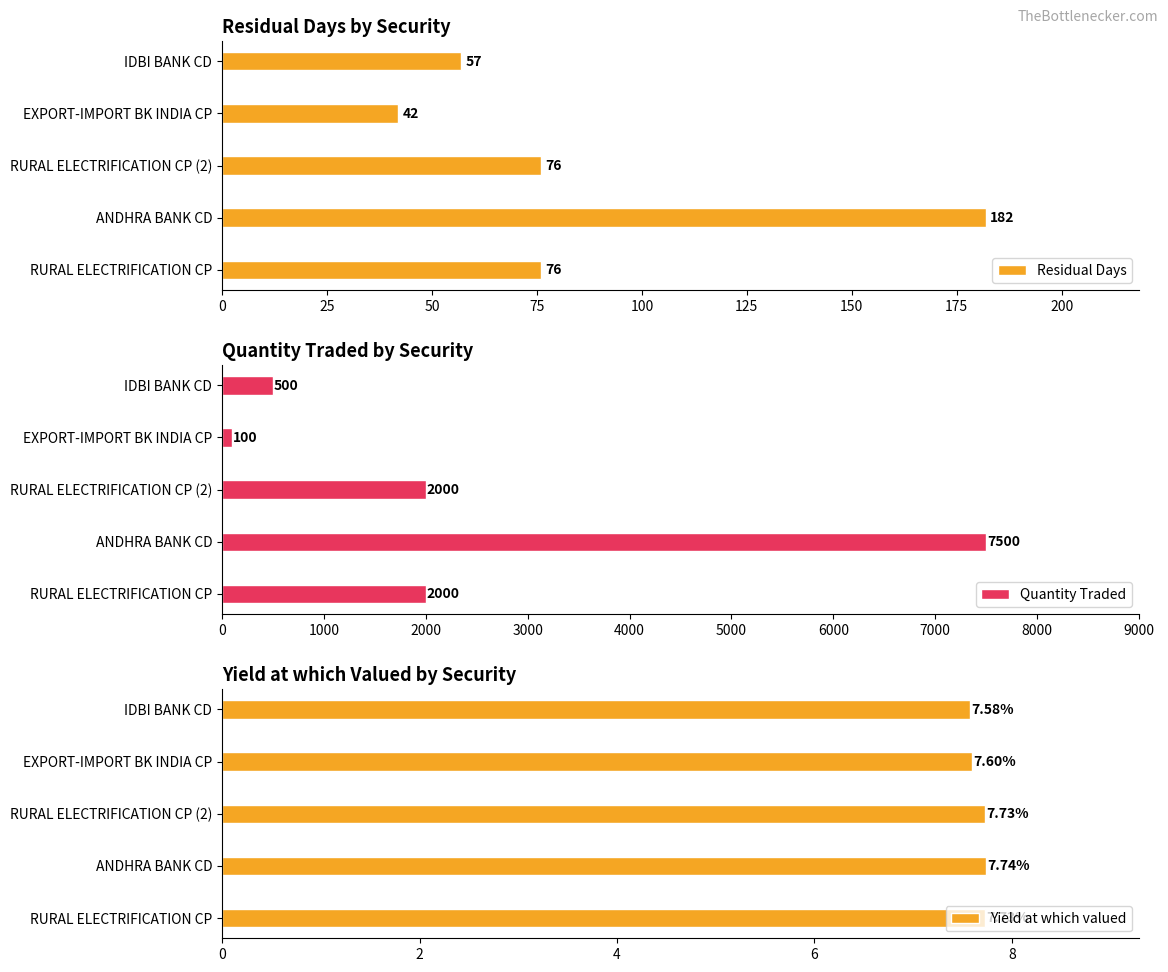

Which category has the lowest value in the Residual Days series?

EXPORT-IMPORT BK INDIA CP